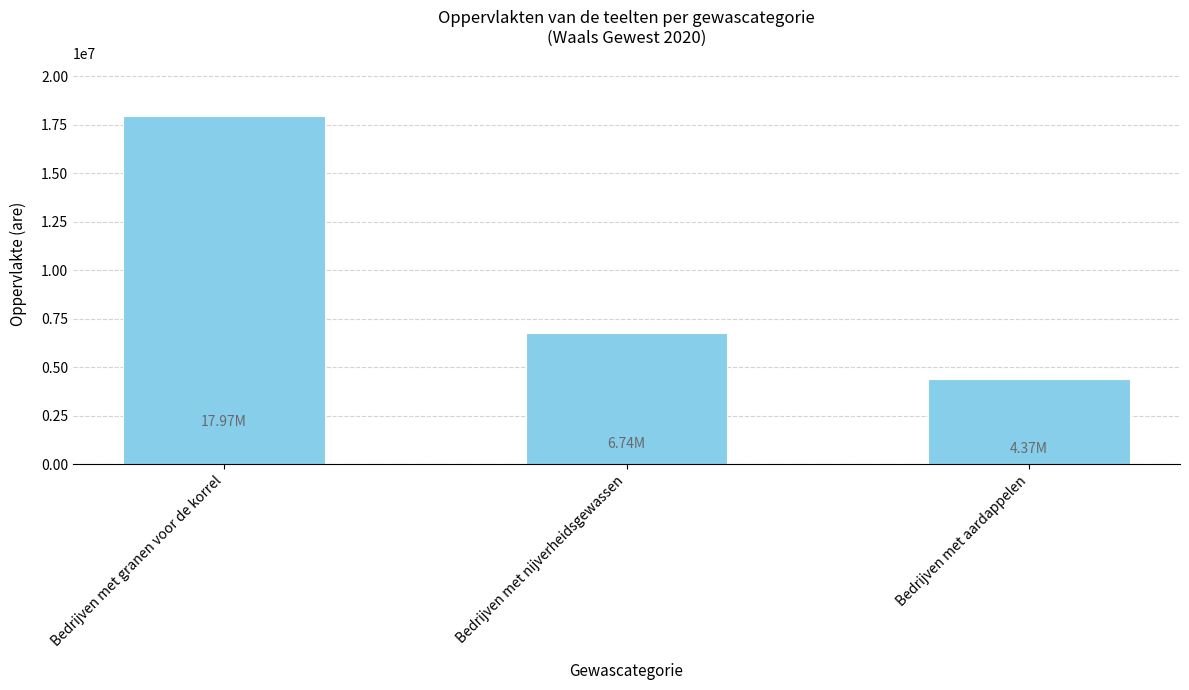

How many data points are above 6739955?

2